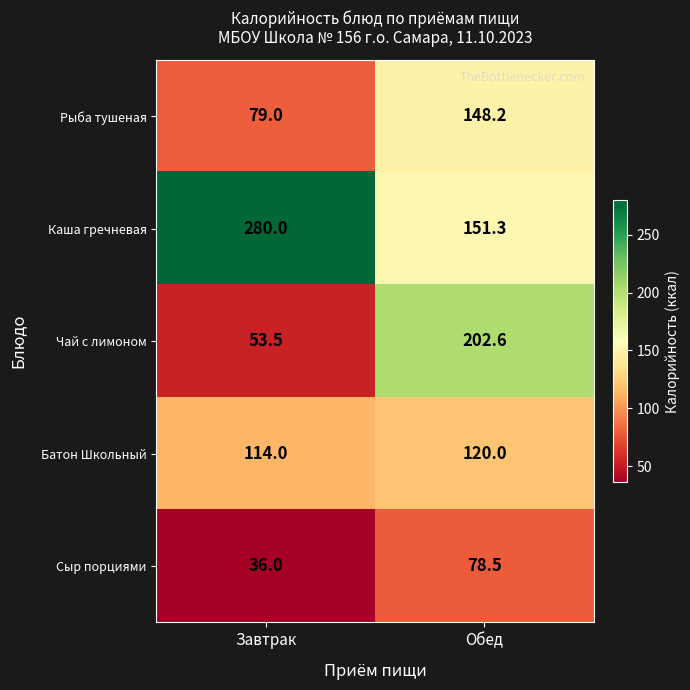

What is the sum of the Батон Школьный values at Обед and Завтрак?

234.0